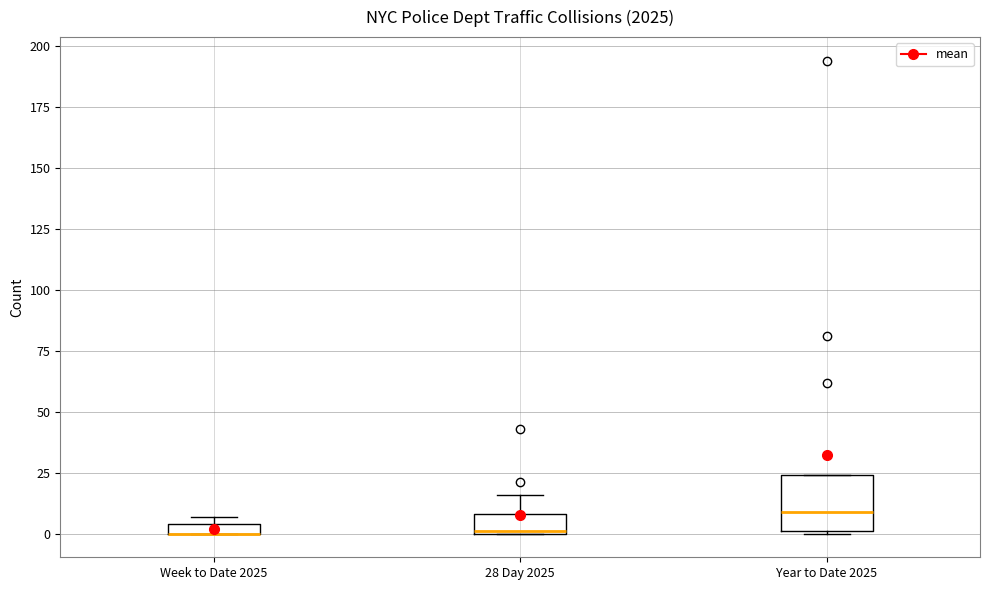

Where is the lower edge of the box for 28 Day 2025 on the y-axis? The values are not printed on the chart, so give them approximately, as read against the axis.

0